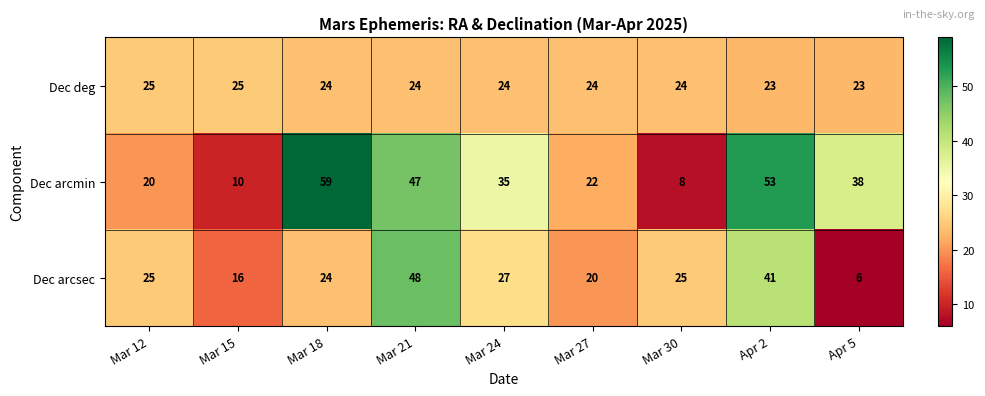

Read the Dec arcmin value at Mar 18.

59